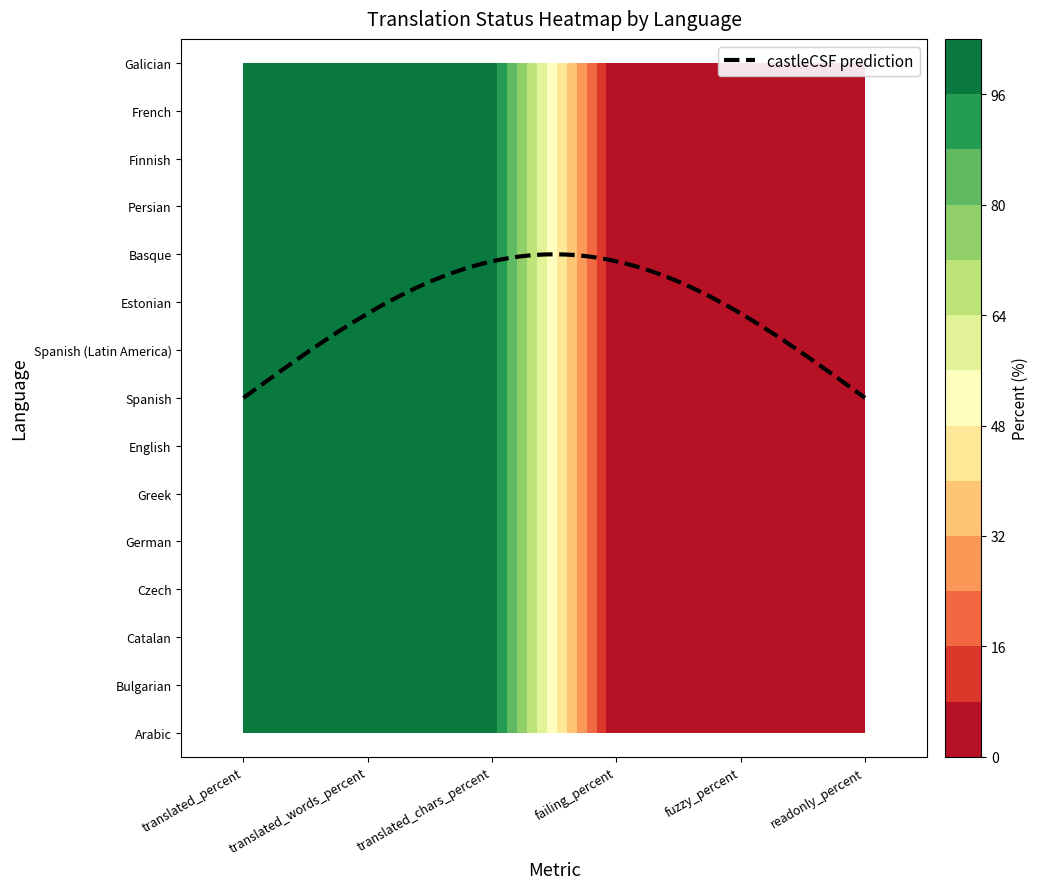

Where is French nearest to the value 50?

translated_percent